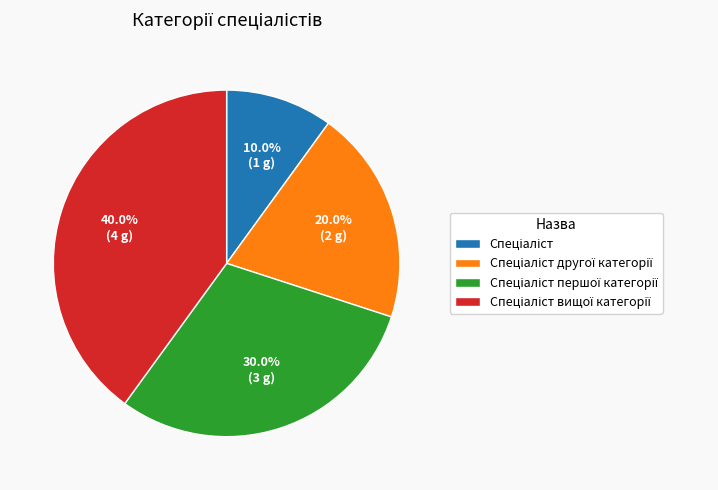

Count the number of slices in the pie.

4